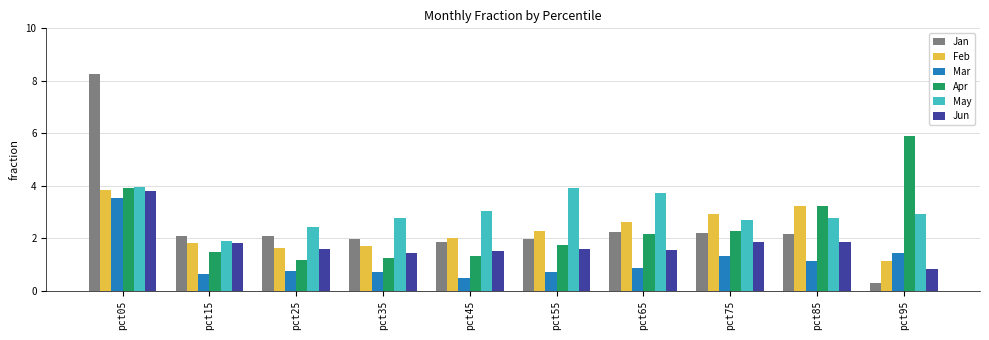

How many series are shown in this chart?

6